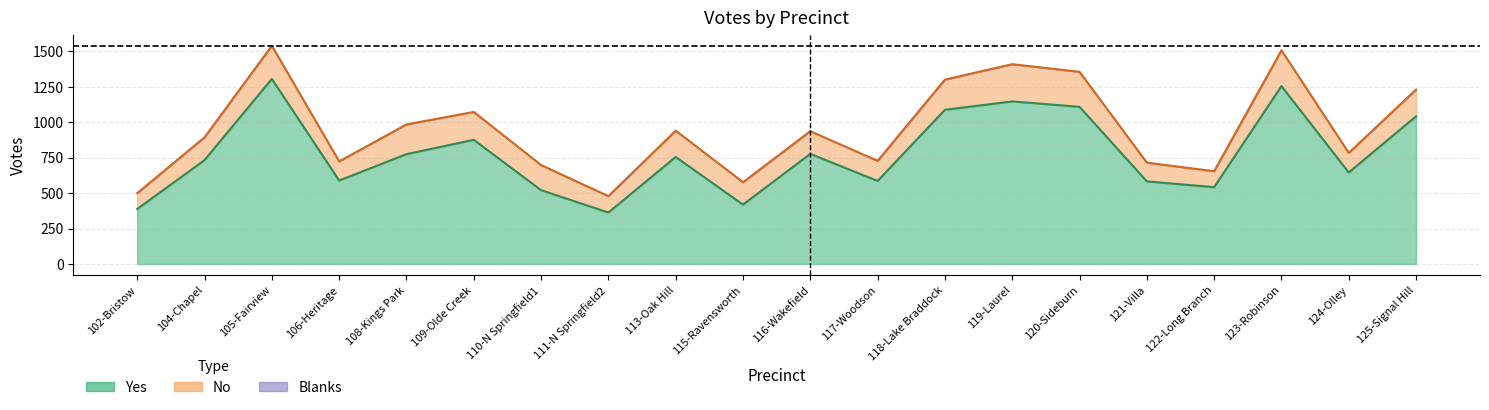

Is it true that yes equals 589 at 106-Heritage?

True